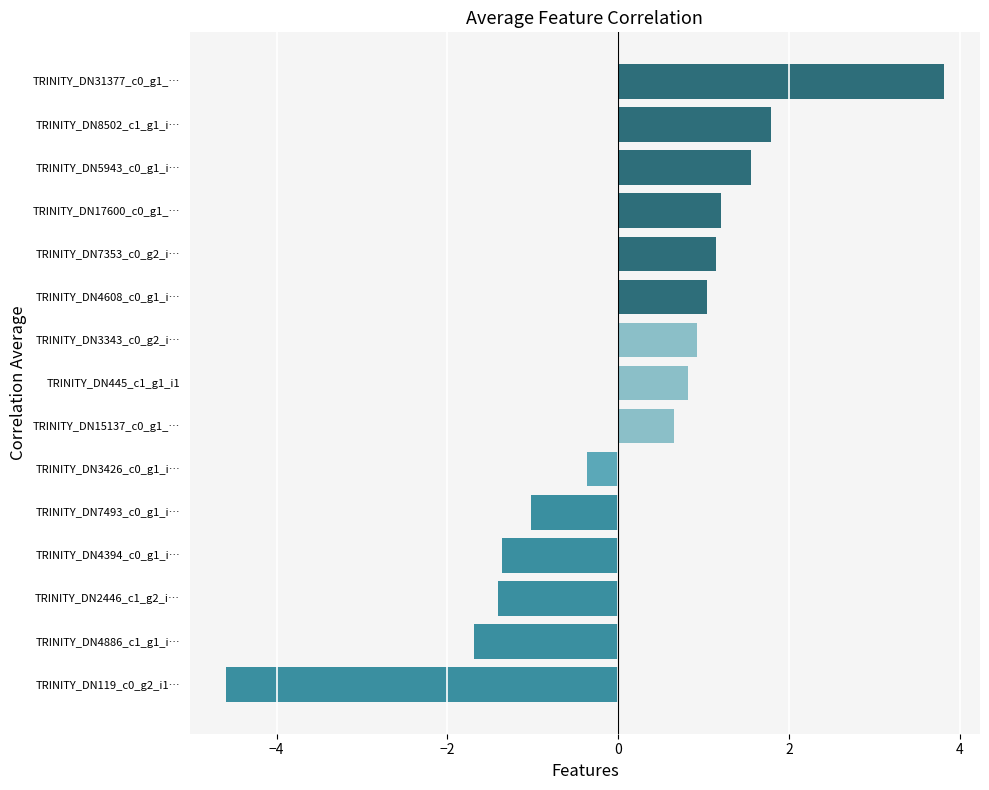

How many values are above zero?

9